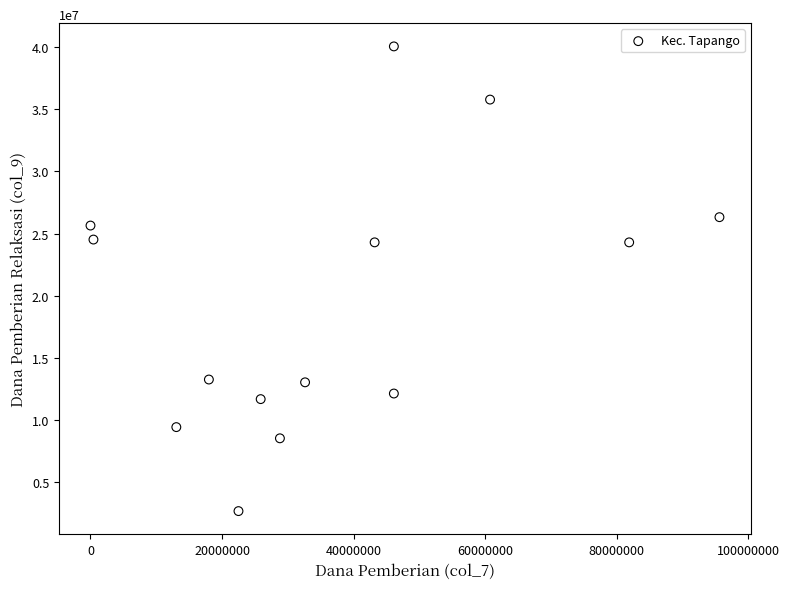

What is the range of X values (max minus min)?

95625000